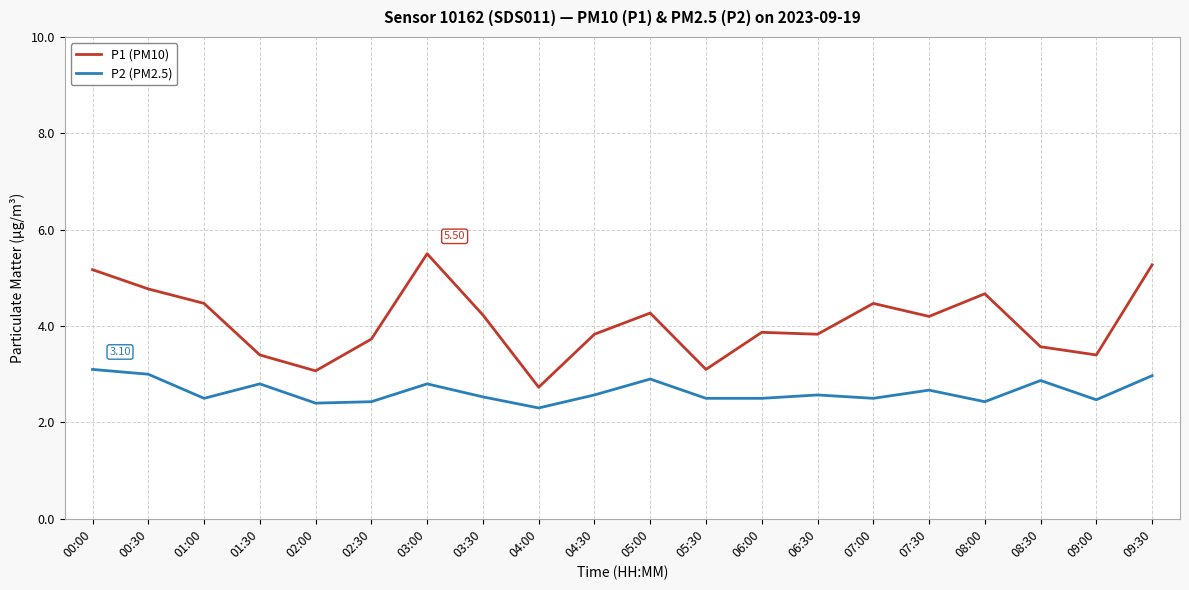

What is the difference between the highest and lowest values at 02:30?

1.3